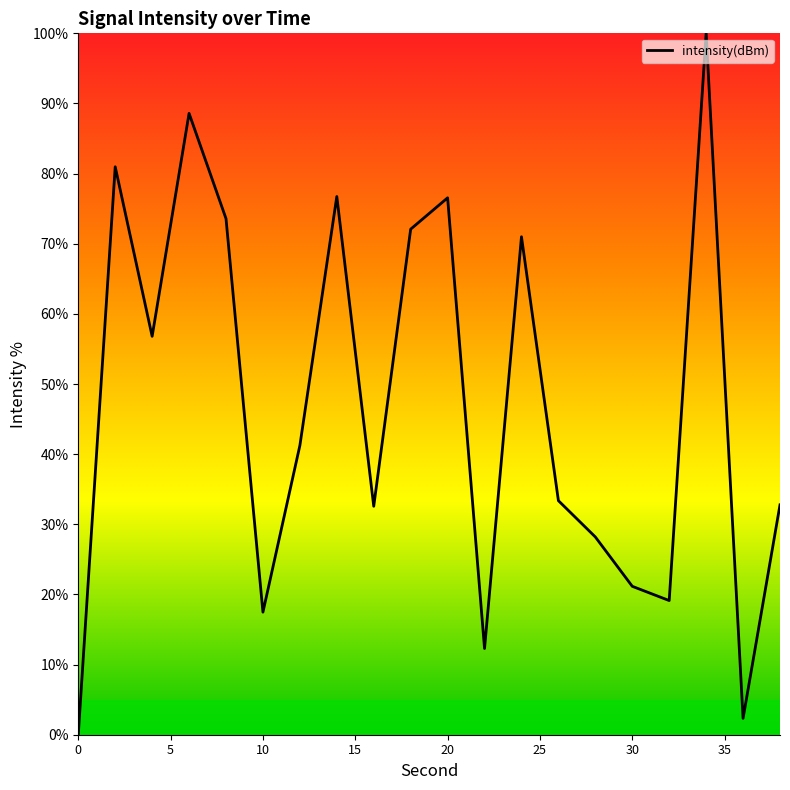

What is the difference between the maximum and minimum values?

100.0